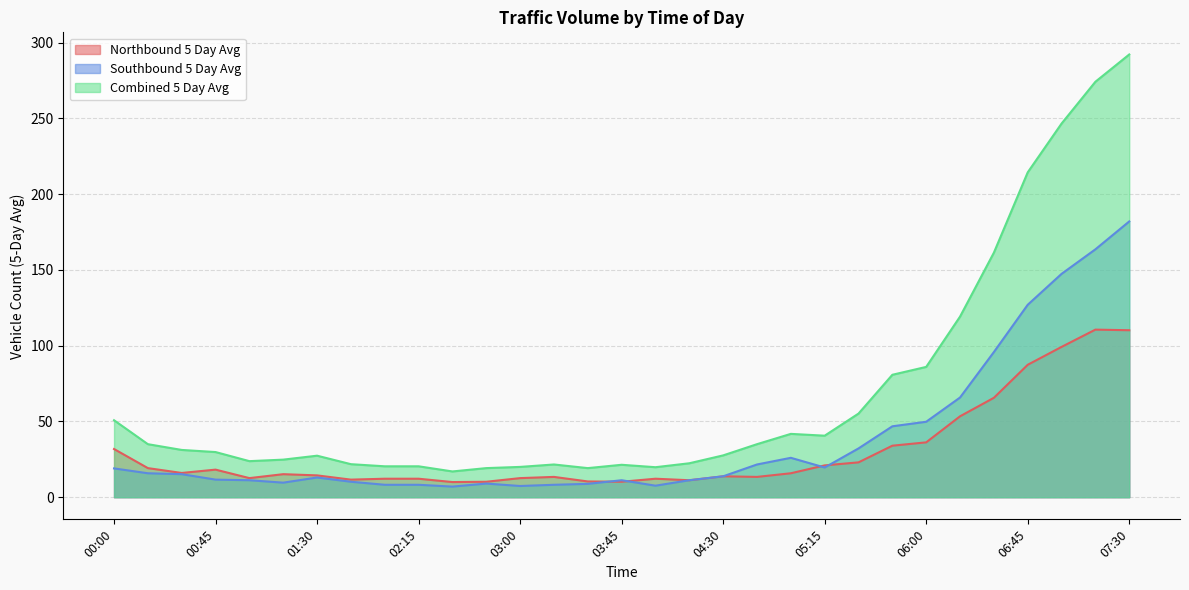

How many lines are shown in the chart?

3